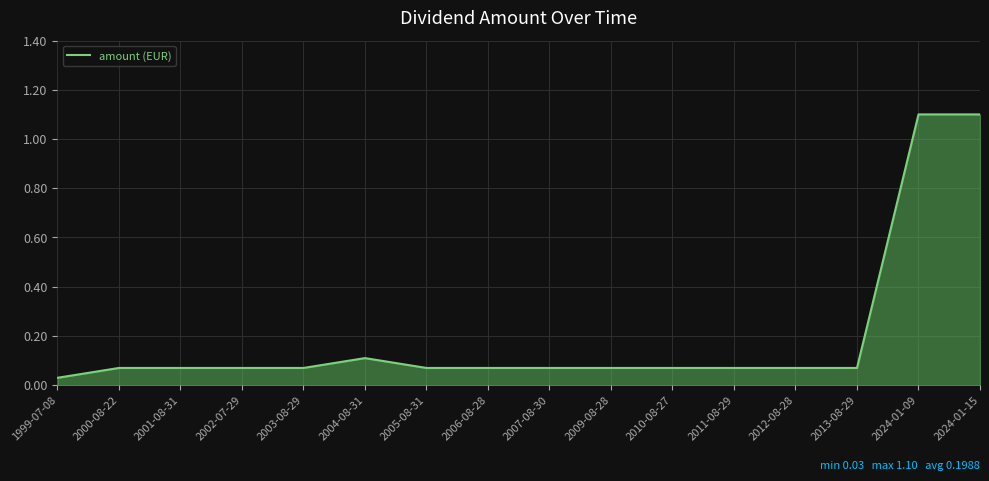

What is the difference between the maximum and minimum values?

1.1